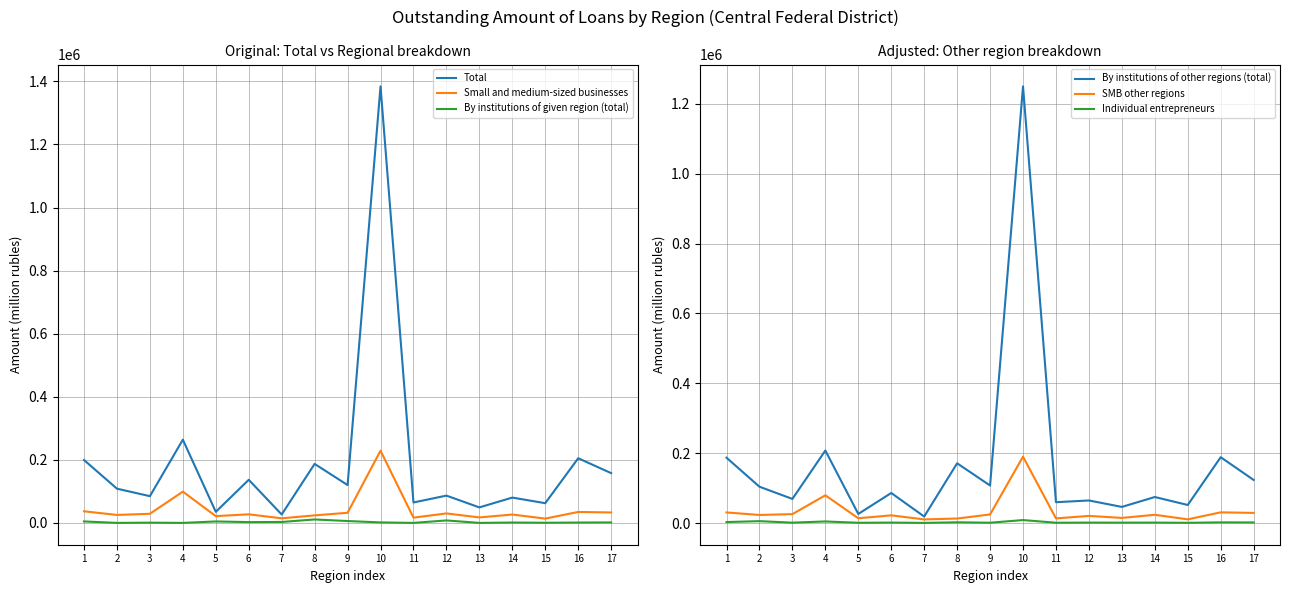

At how many categories does at least one series exceed 950559?

1